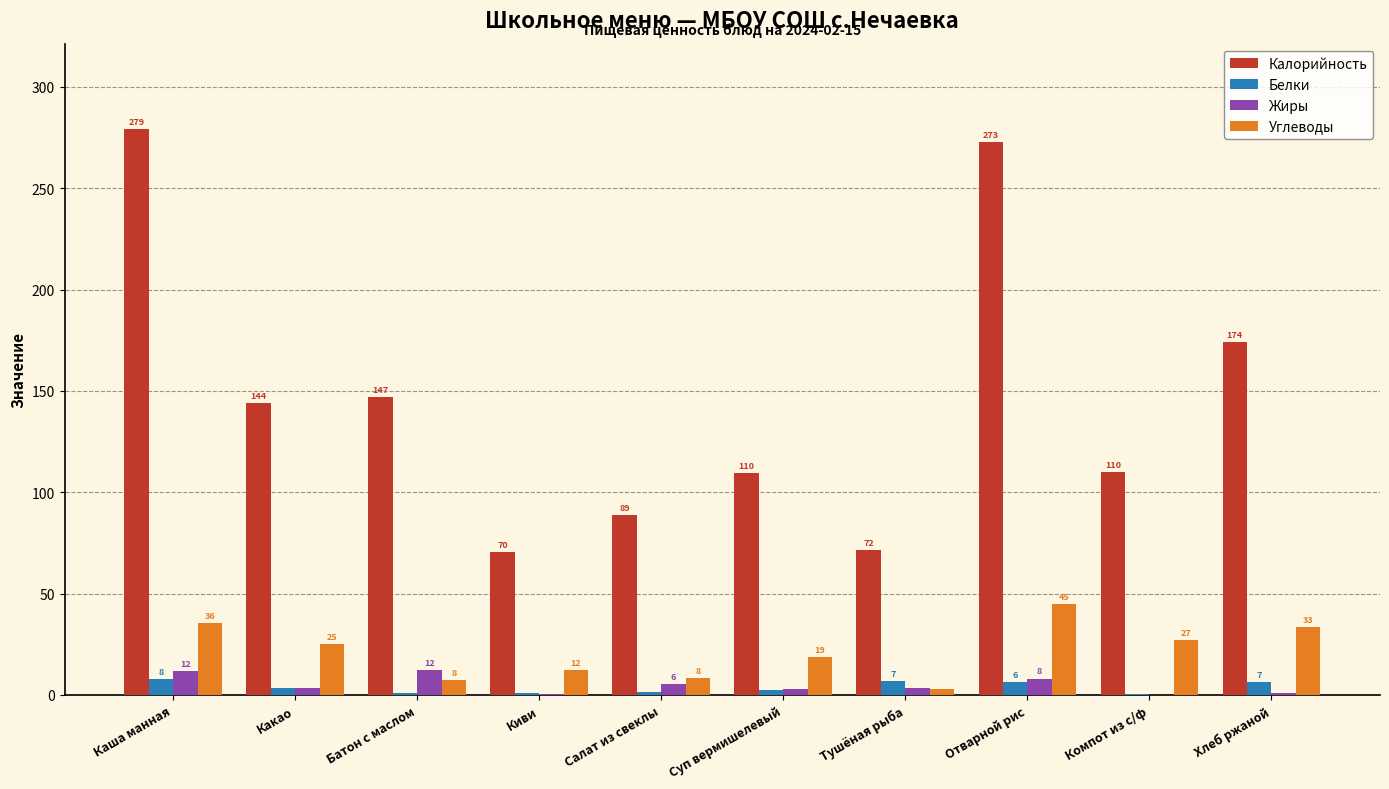

How many groups of bars are there?

10